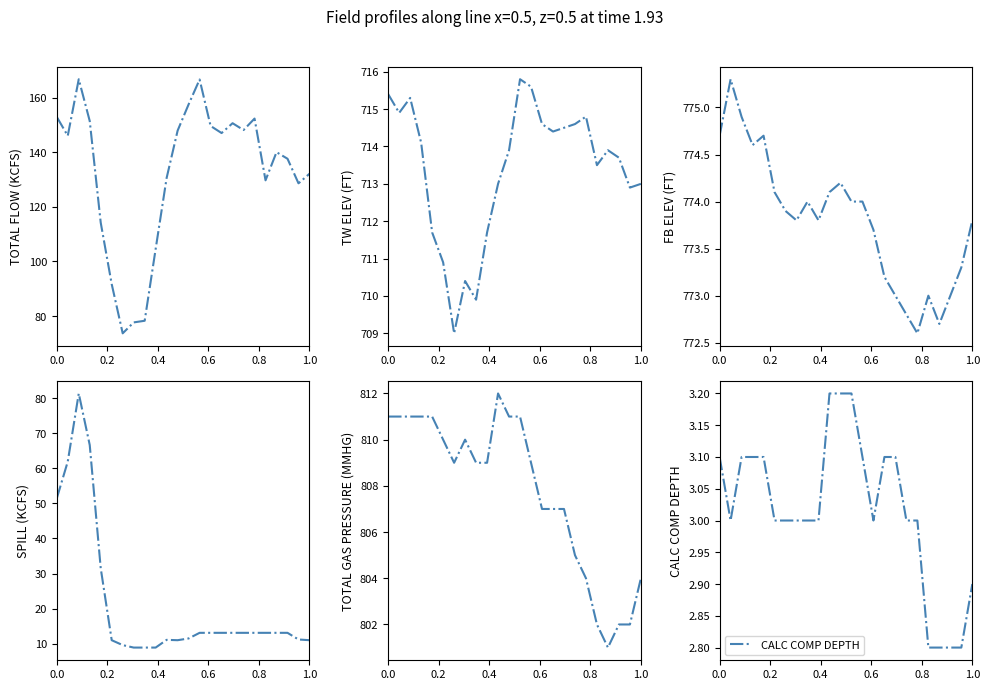

What is the highest value of the CALC COMP DEPTH series?

3.2